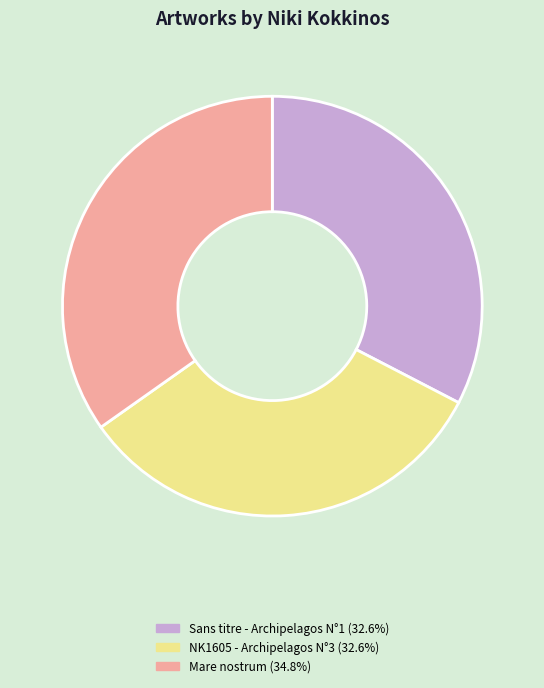

Does any single category account for the majority?

No